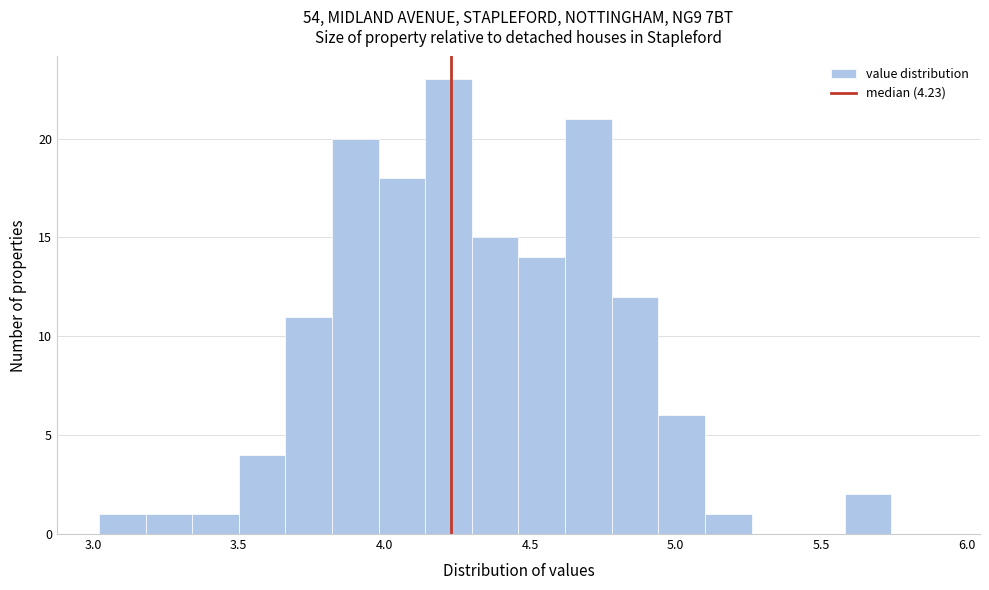

Read against the x-axis, roughly where is the centre of the tallest bar?

4.20